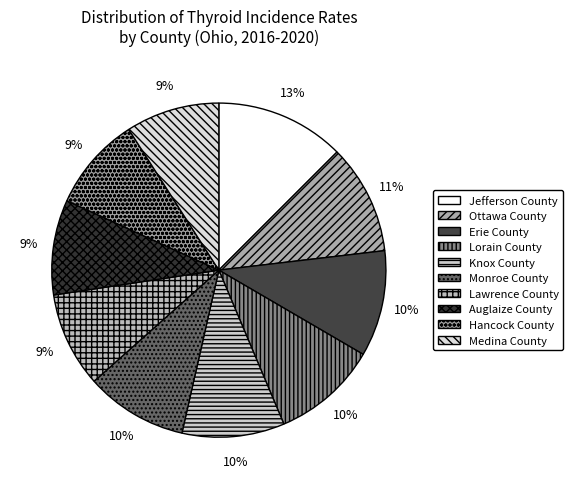

To the nearest percent, what is the difference between the Lawrence County and Knox County slice percentages?

1%